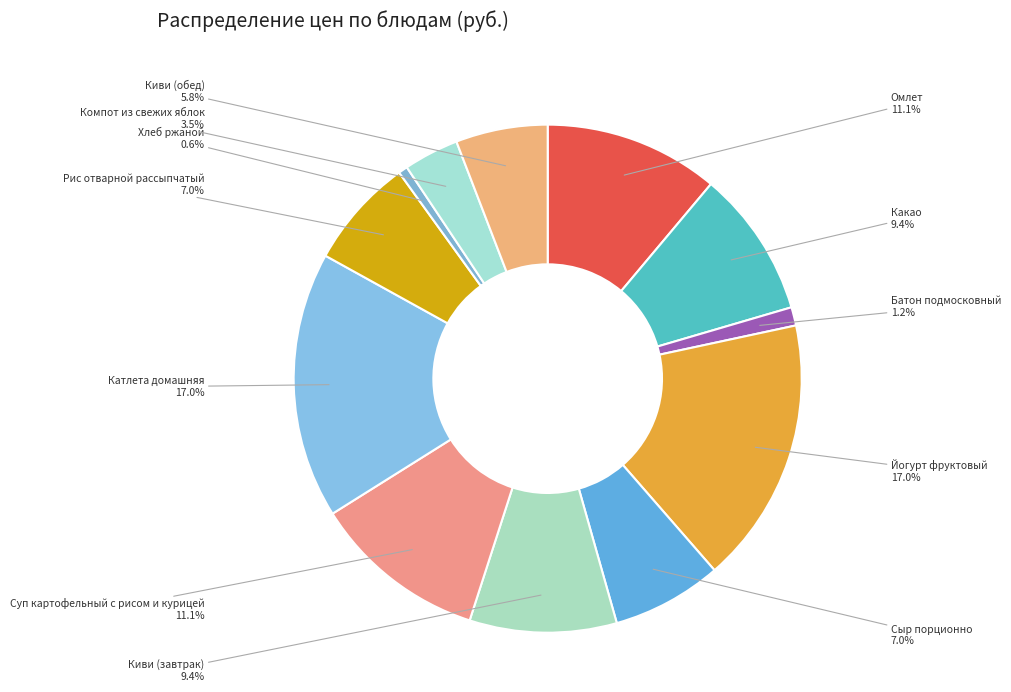

How many segments does this pie chart have?

12